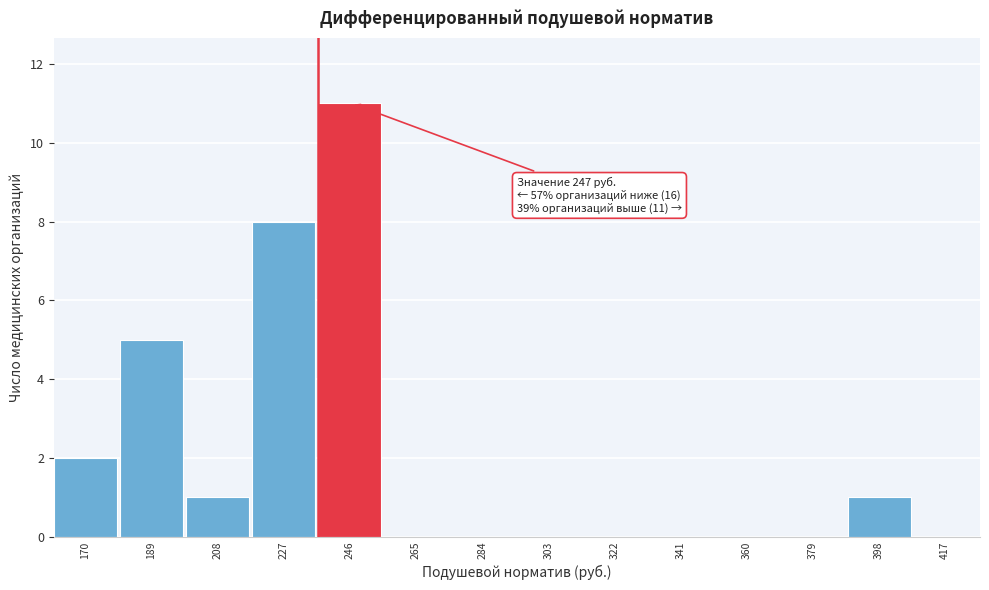

Reading right to left, transcribe all the data shown in this chart.

417=0	398=1	379=0	360=0	341=0	322=0	303=0	284=0	265=0	246=11	227=8	208=1	189=5	170=2